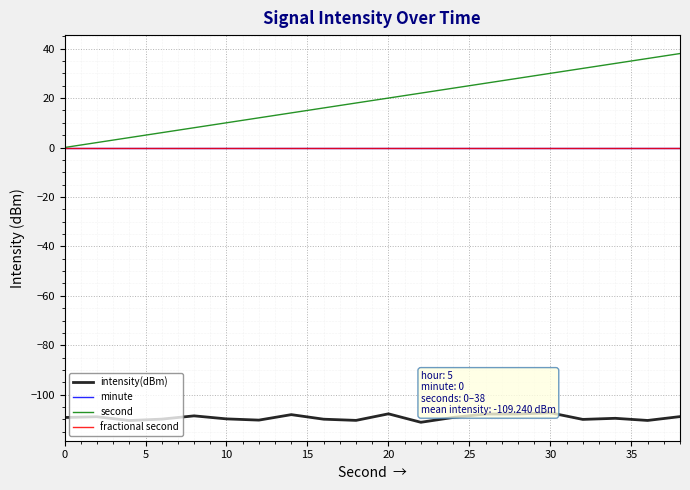

Does the chart display data point markers on the line(s)?

No